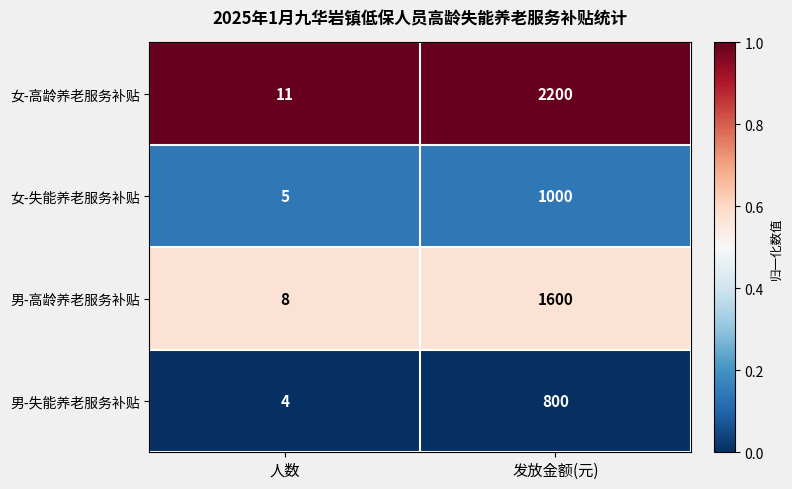

At which category is the sum across all series the highest?

发放金额(元)